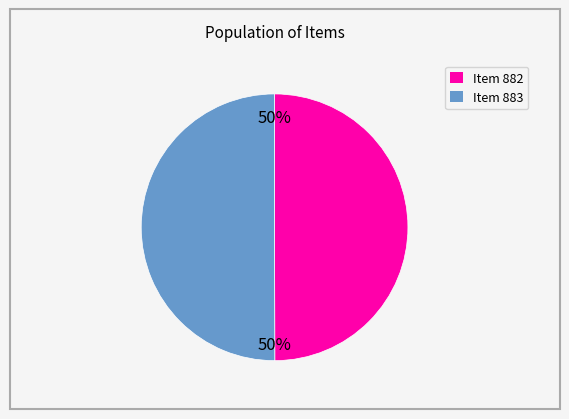

What is the ratio of the value at Item 883 to the value at Item 882?

1.0